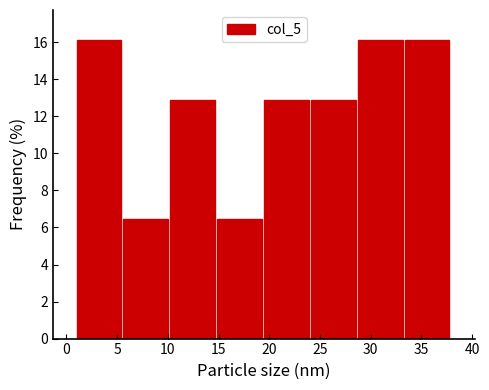

What is the height of the bar covering 1.0 to 5.5 on the x-axis? Neither the bar edges nor the heights are printed on the chart, so give them approximately, as read against the axes.

16.2